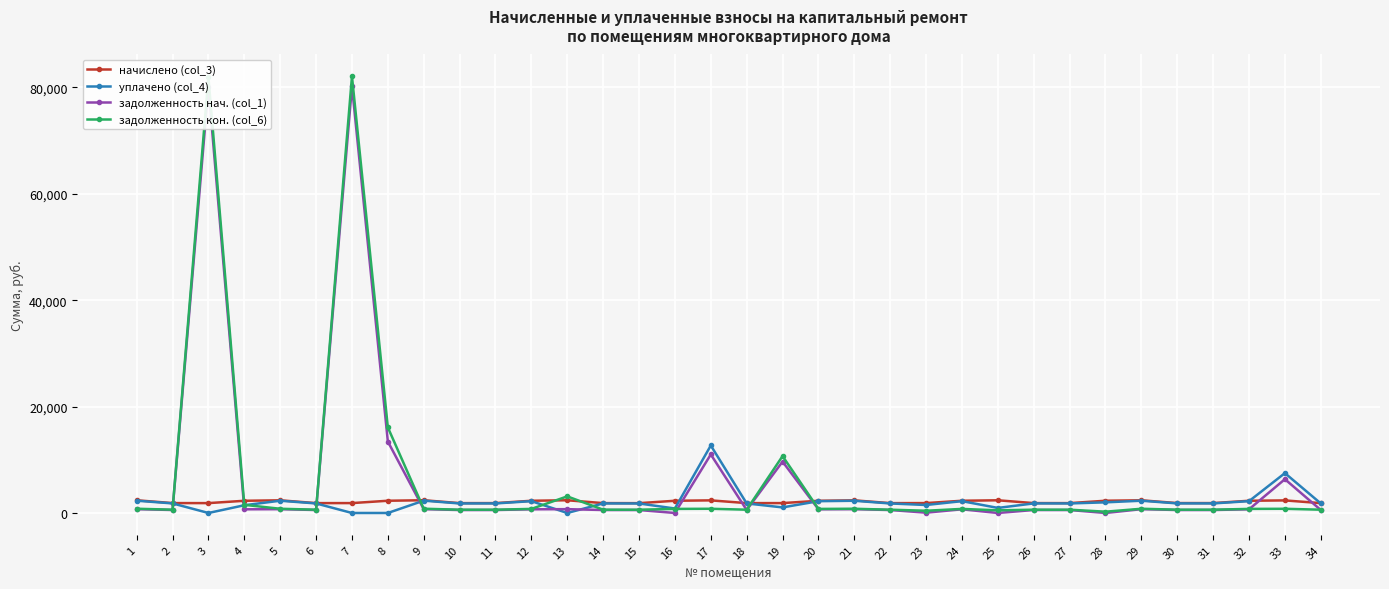

True or false: начислено (col_3) has more than 2 points higher than both neighbors.

True